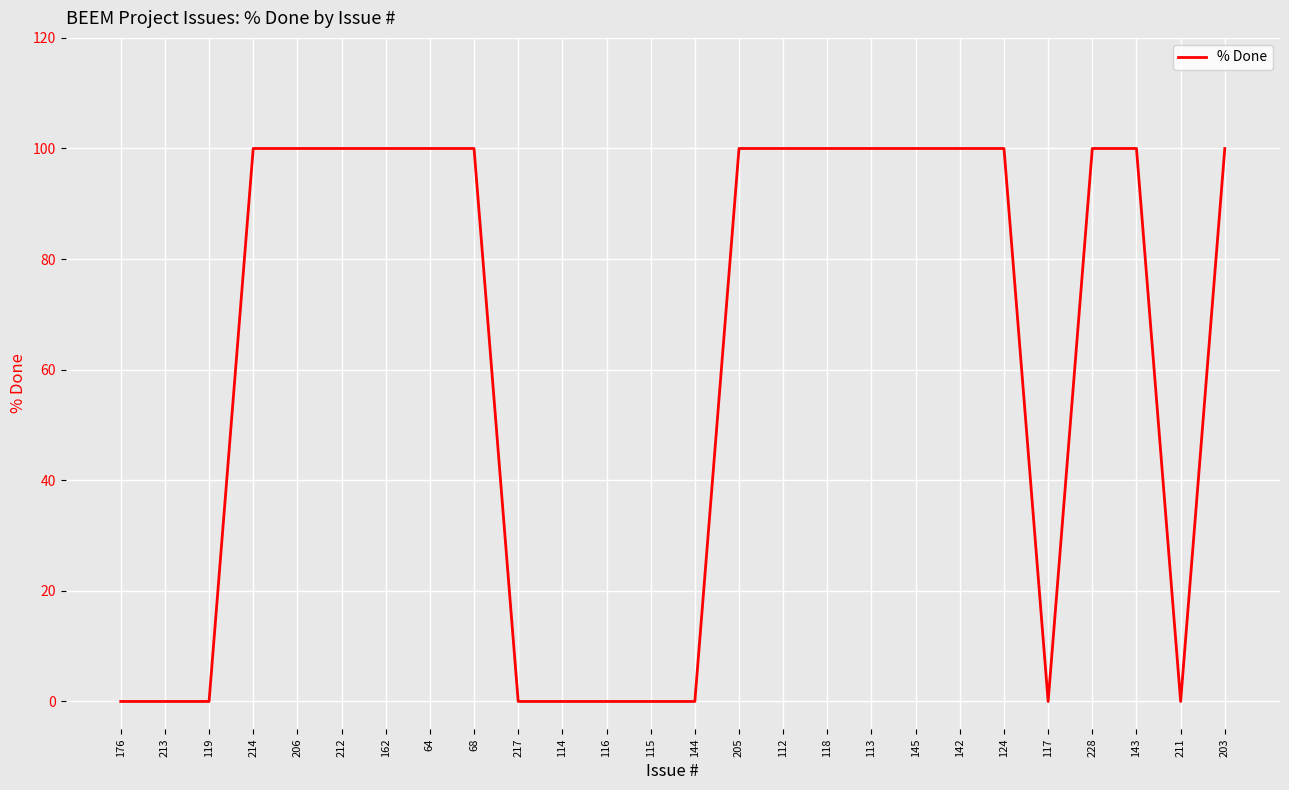

What is the difference between the second highest and minimum values?

100